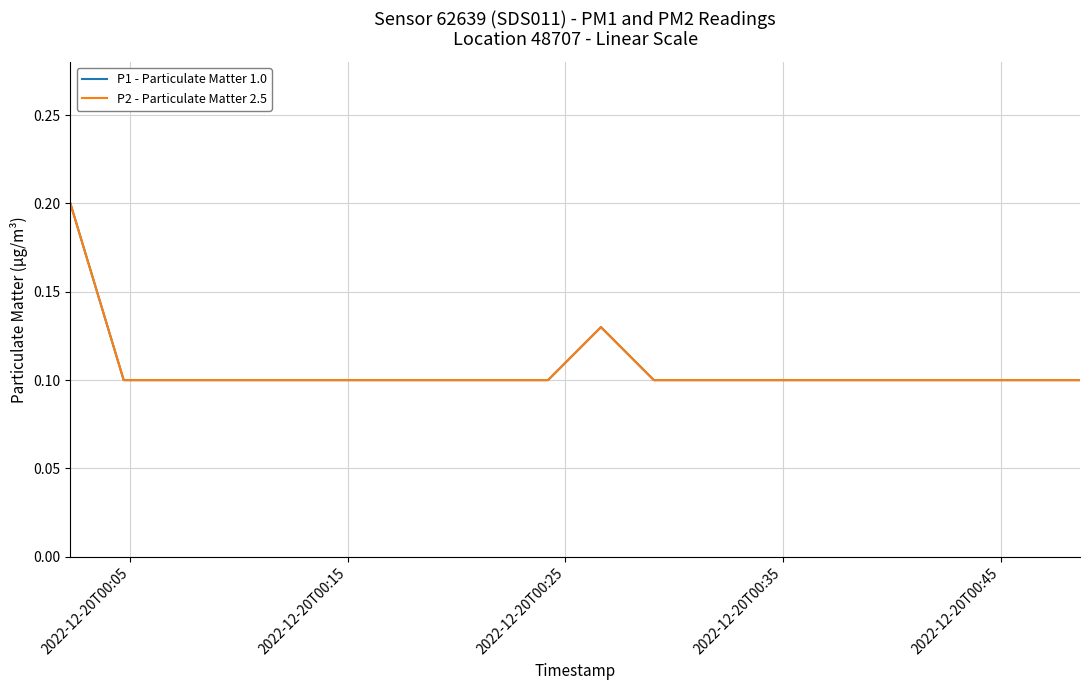

Where is P2 - Particulate Matter 2.5 nearest to the value 0?

2022-12-20T00:15